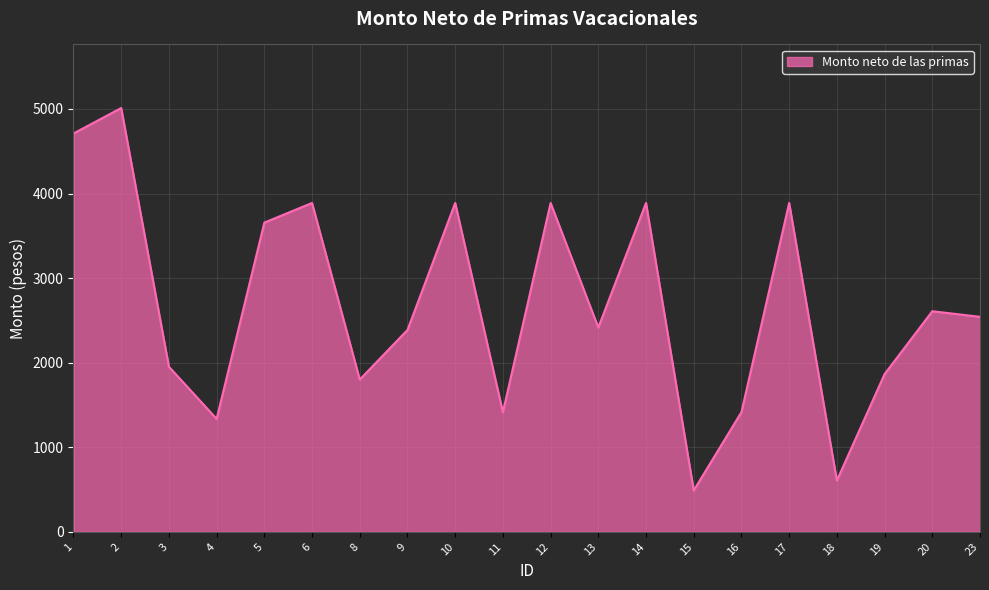

Count the number of values greater than 2542.

10